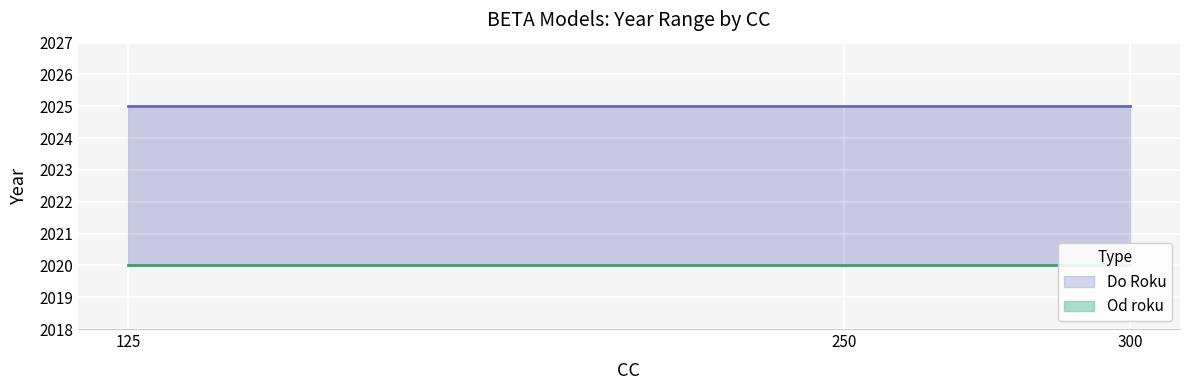

Reading left to right, extract all data points from this chart.

Od roku: 125=2020	250=2020	300=2020
Do Roku: 125=2025	250=2025	300=2025